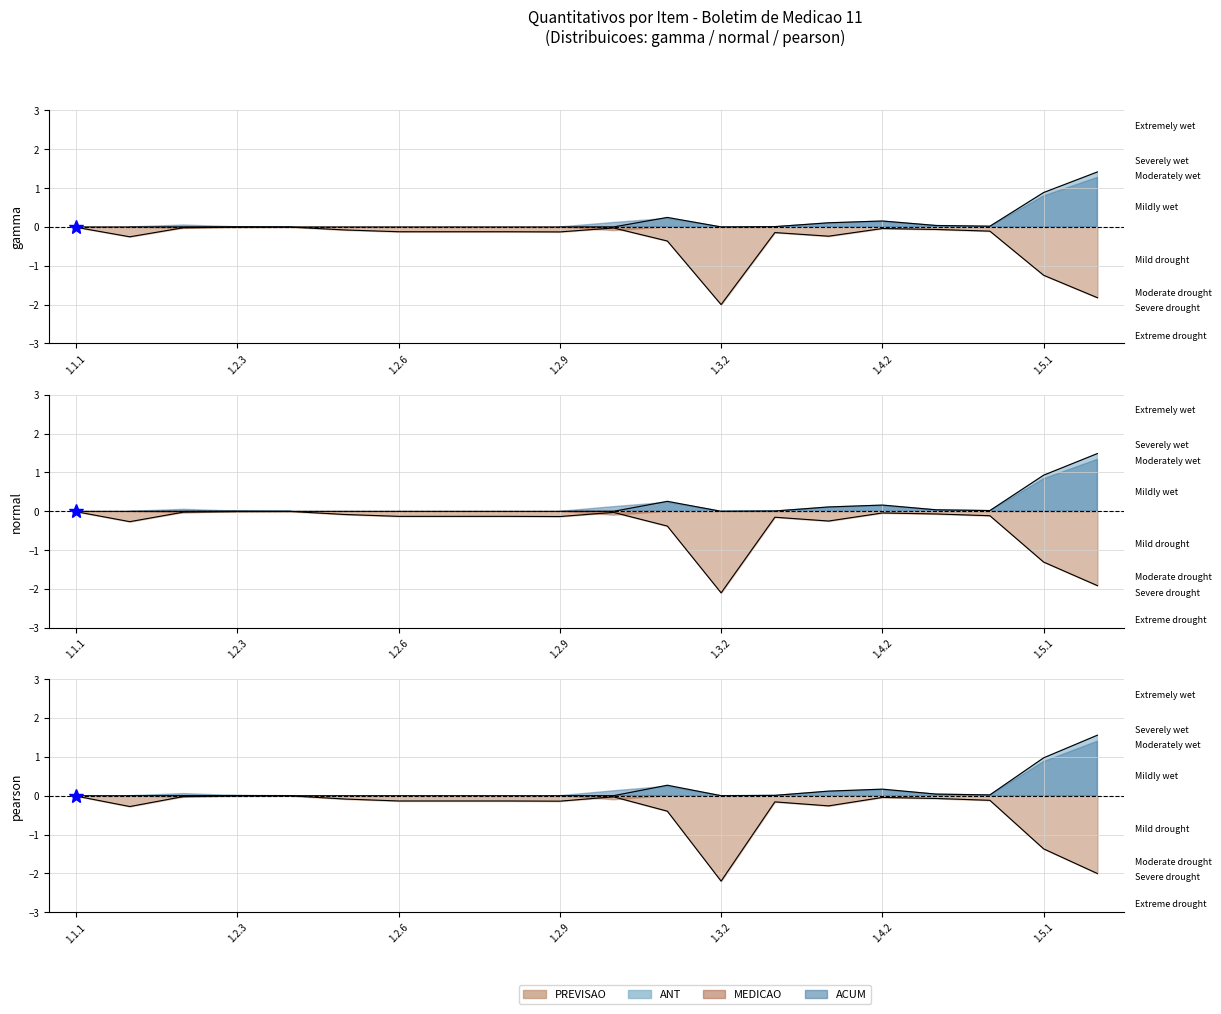

What is the spread (max minus min) of values at 1.5.1?

2.2